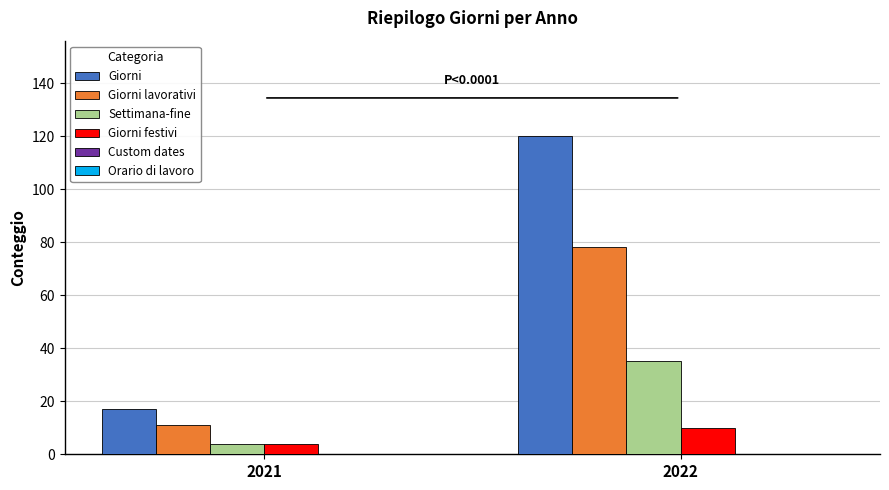

Reading left to right, extract all data points from this chart.

Giorni: 2021=17	2022=120
Giorni lavorativi: 2021=11	2022=78
Settimana-fine: 2021=4	2022=35
Giorni festivi: 2021=4	2022=10